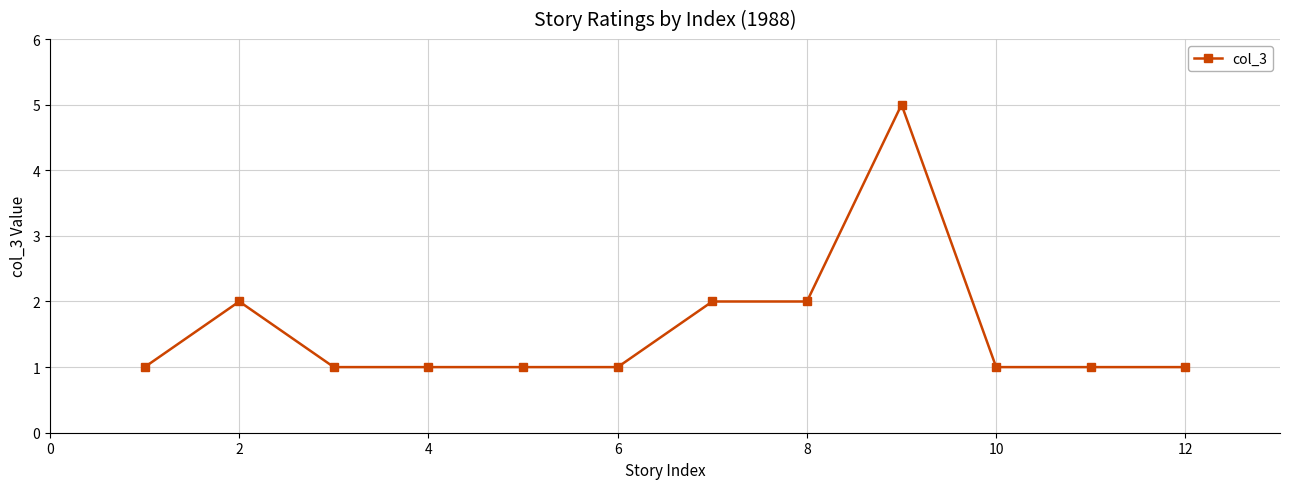

What is the maximum value shown in the chart?

5